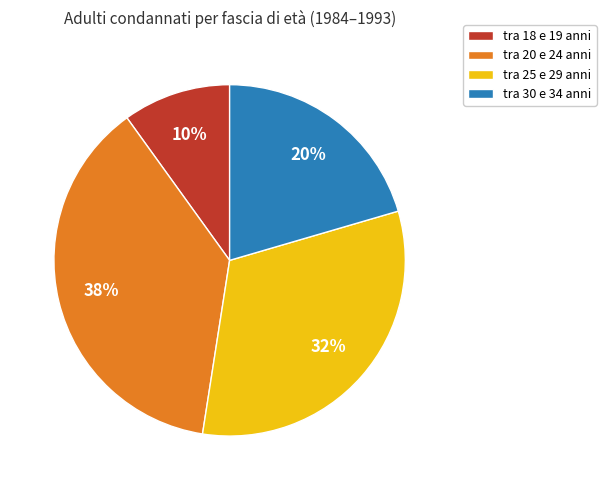

To the nearest percent, what percentage of the pie is tra 20 e 24 anni?

38%